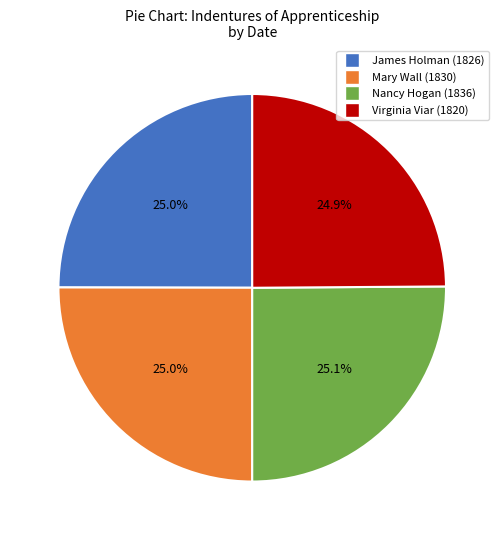

Does Virginia Viar (1820) account for over 50% of the chart?

No